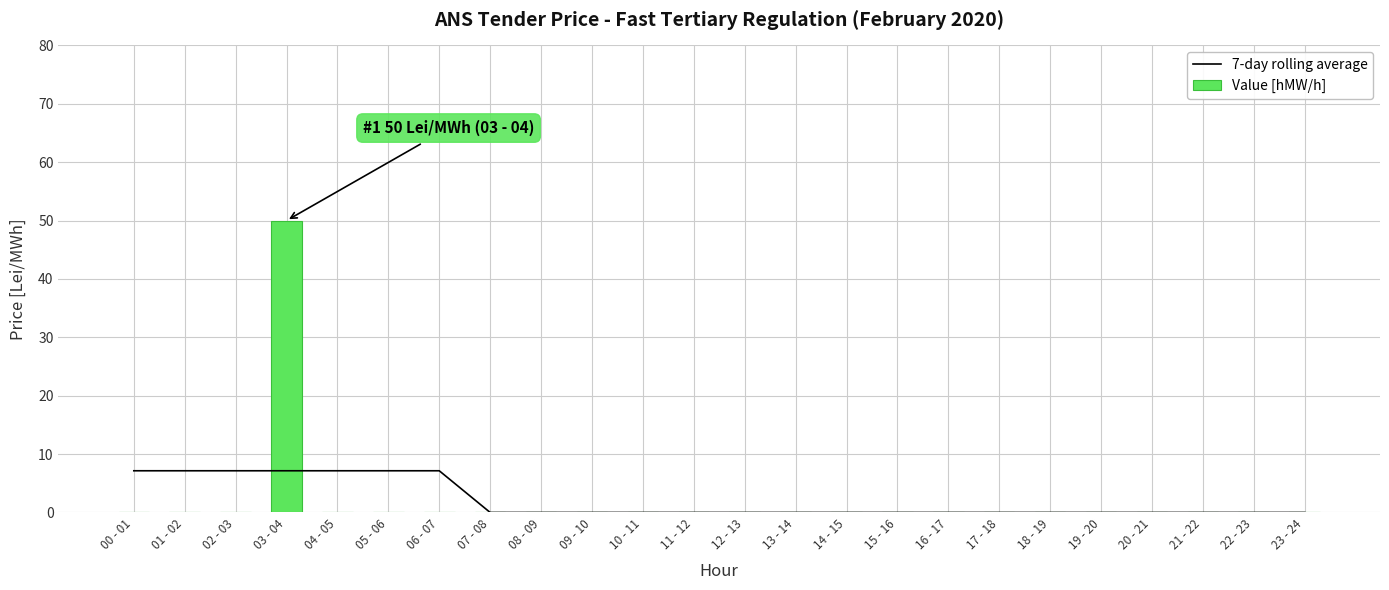

What is the label of the 2nd bar from the left?

01 - 02